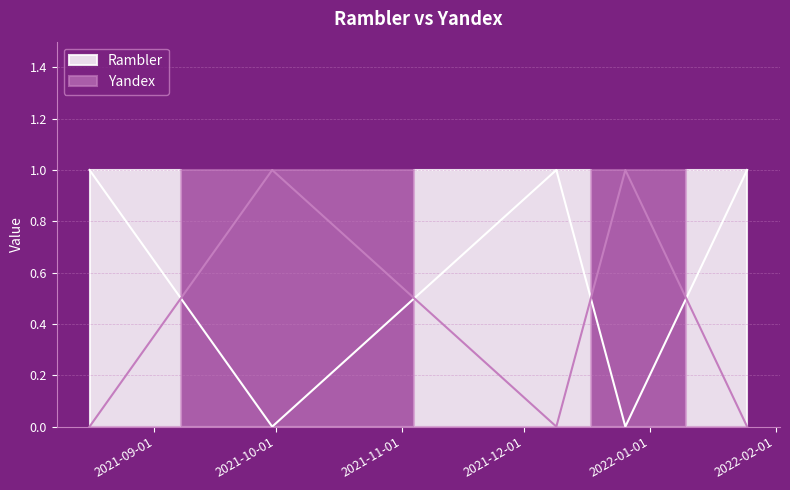

True or false: Rambler has more than 0 points higher than both neighbors.

True